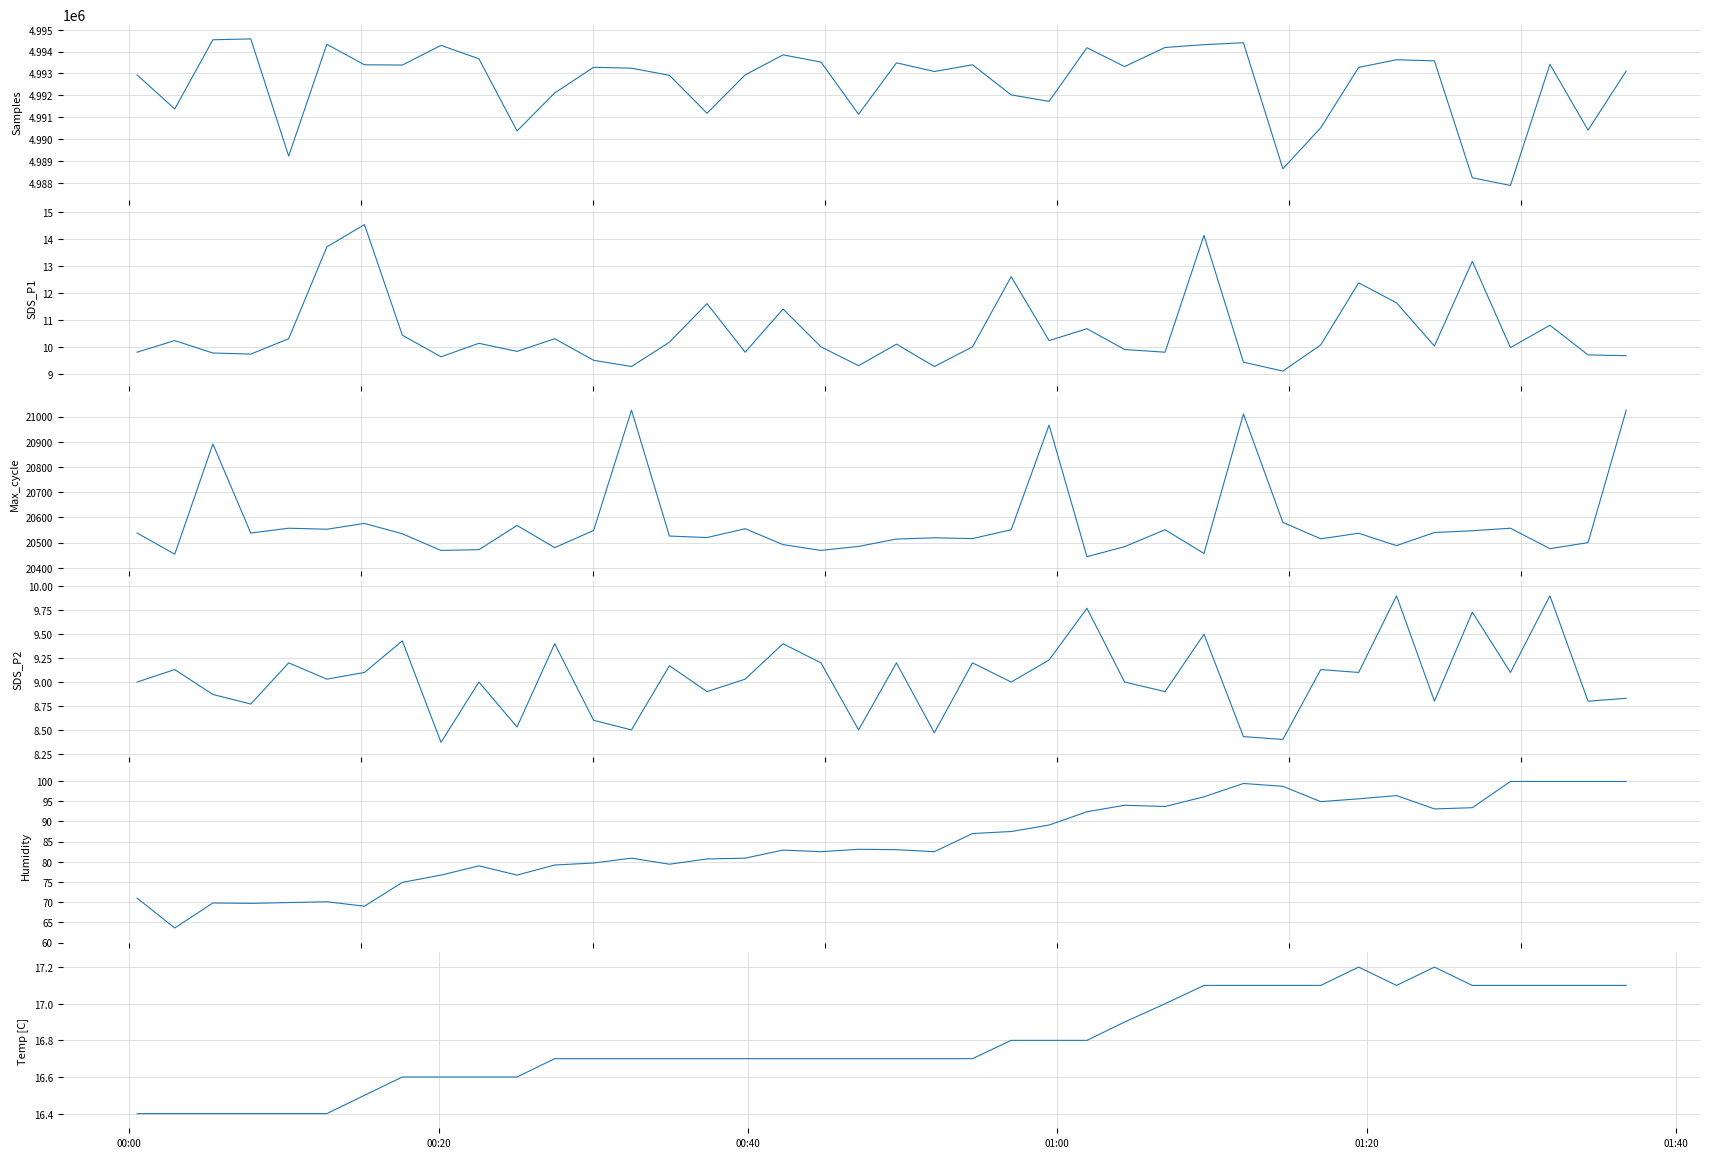

True or false: Max_cycle and Humidity intersect in this chart.

False